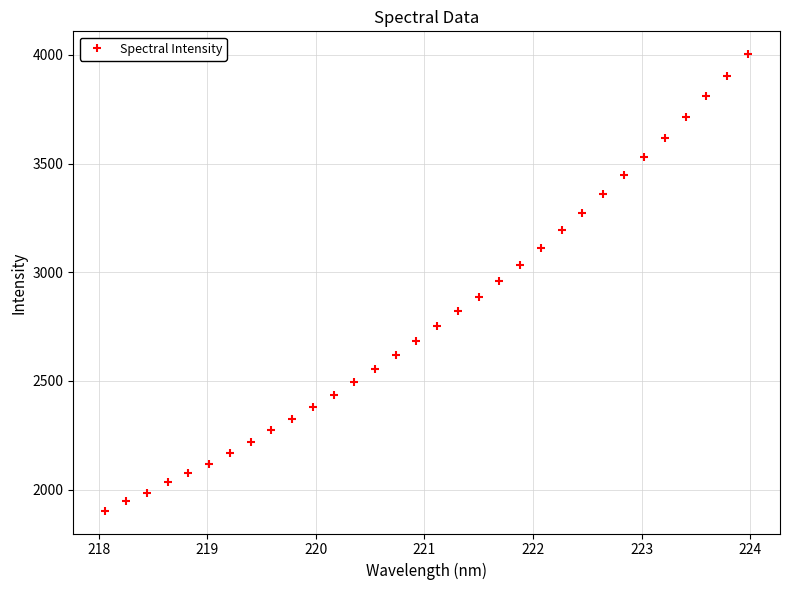

What is the sum of all values?

89626.8